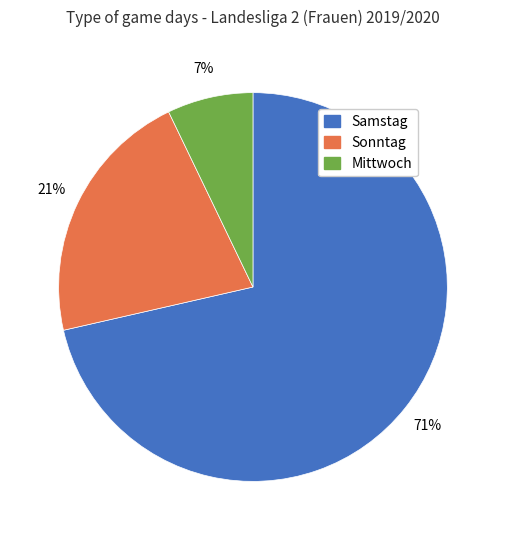

To the nearest percent, what is the average slice percentage?

33%